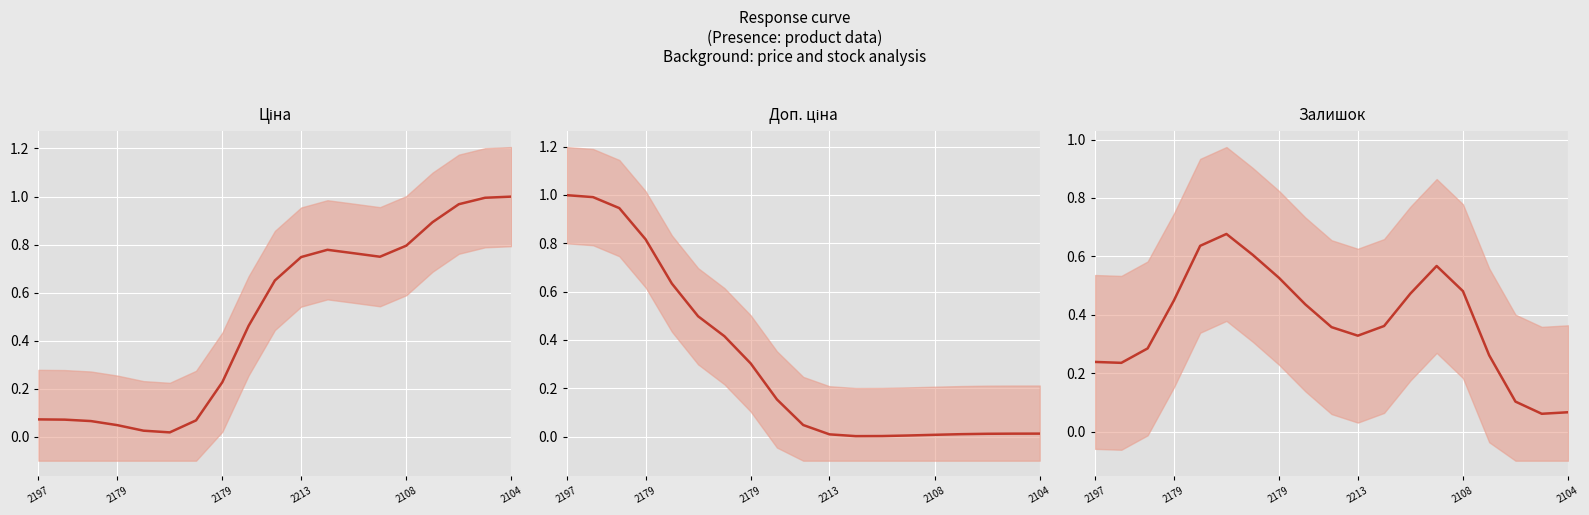

At which label is Доп. ціна closest to 0?

11